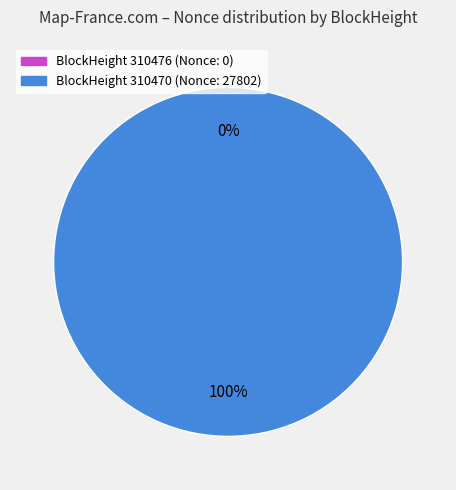

Does any single category account for the majority?

Yes